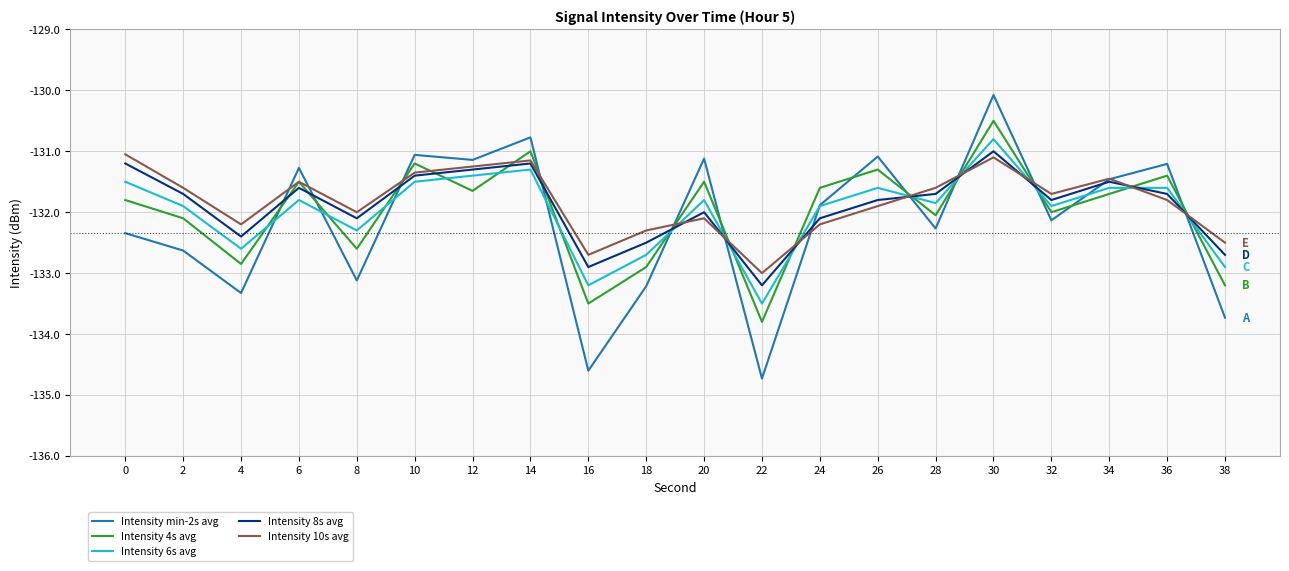

The Intensity 6s avg series shows -131.6 at 34. True or false?

True